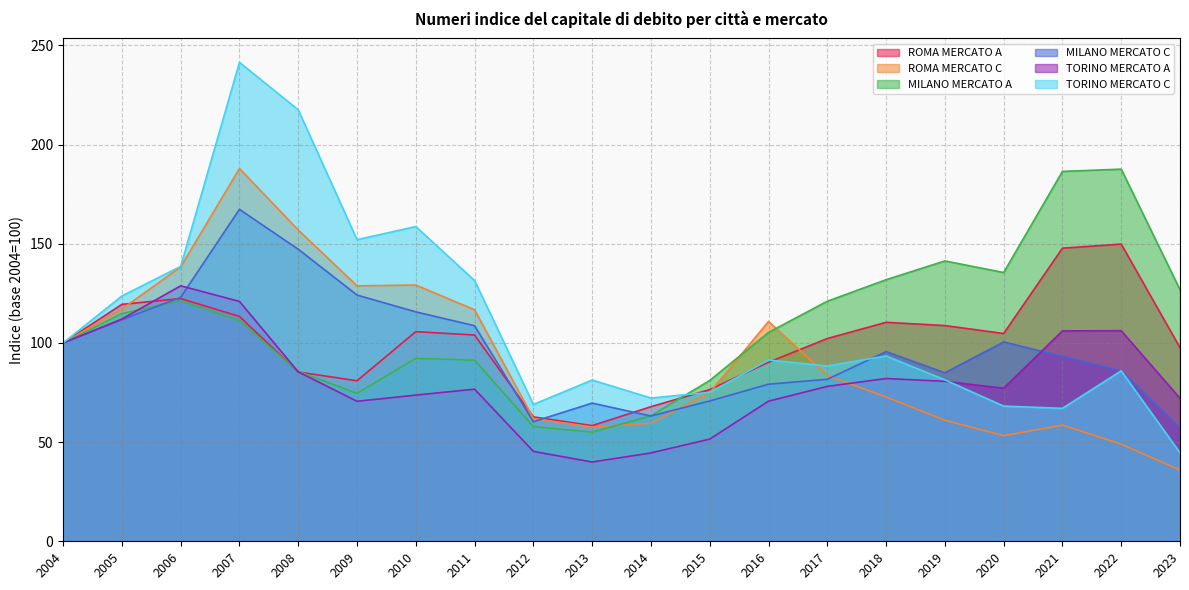

Between which two adjacent categories do ROMA MERCATO C and ROMA MERCATO A first intersect?

2005 and 2006